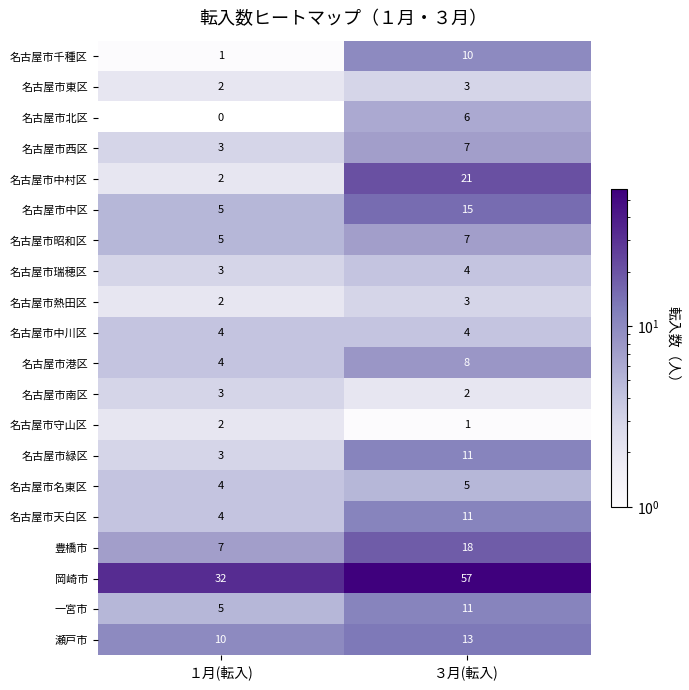

What is the difference between the maximum and minimum values in the 名古屋市中村区 series?

19